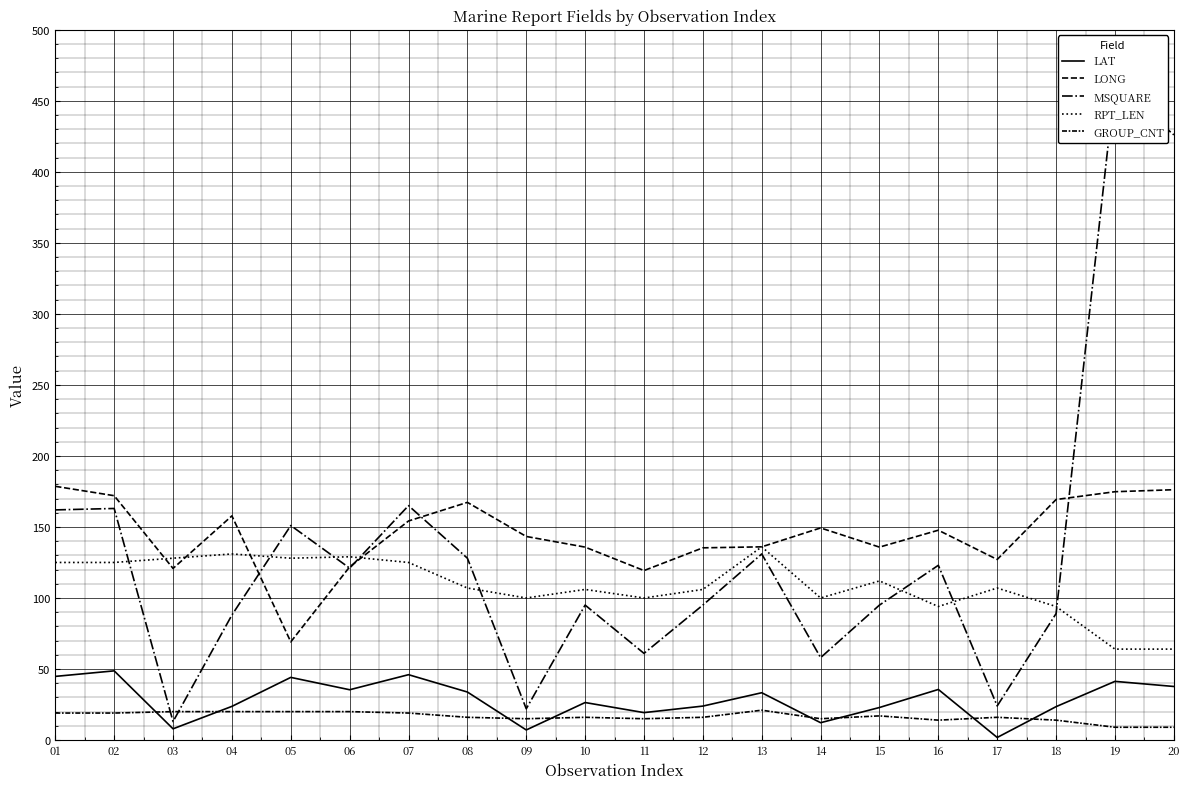

What is the value of the LONG point at the 9th from the left?

143.3